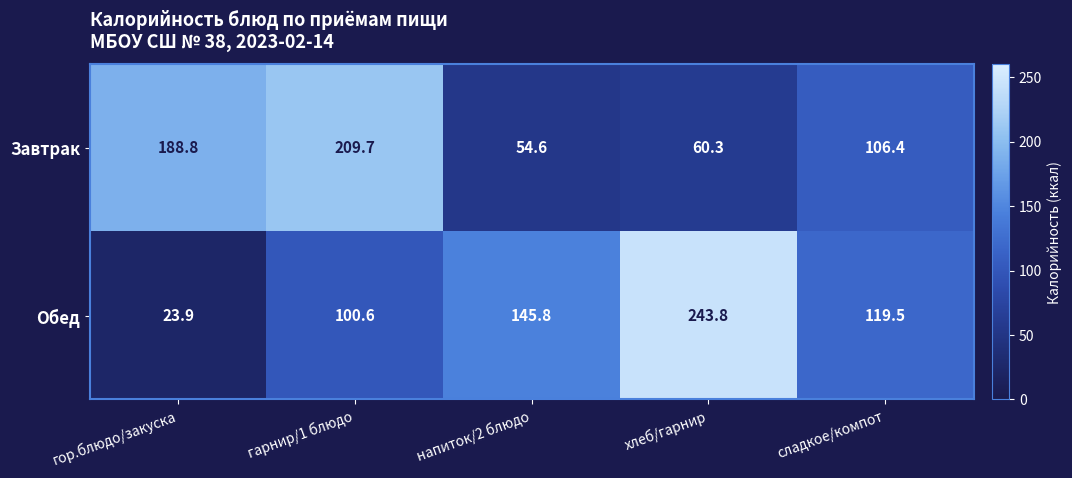

At which category is the sum across all series the highest?

гарнир/1 блюдо